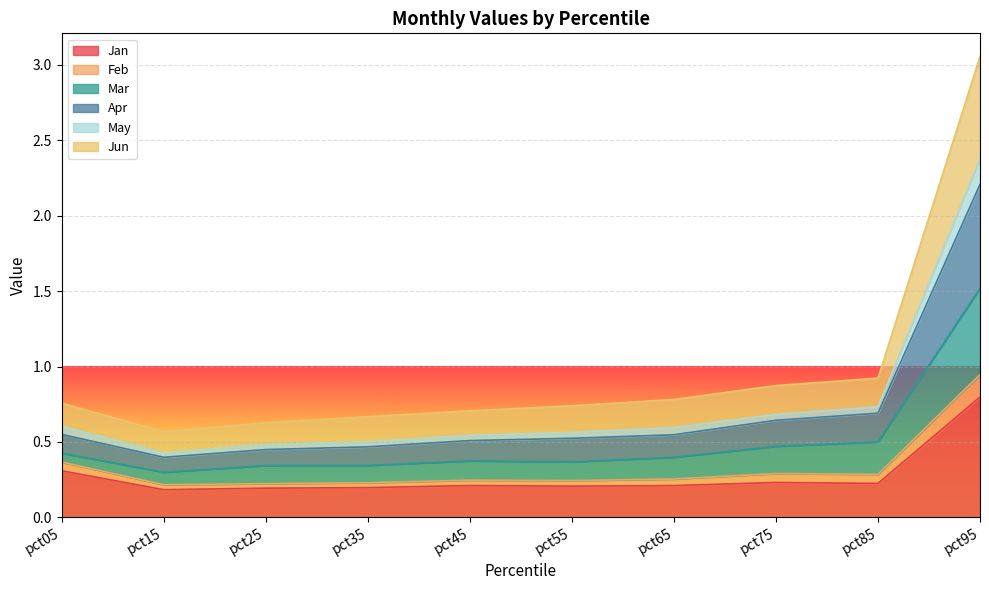

What are all the series names shown in the legend?

Jan, Feb, Mar, Apr, May, Jun